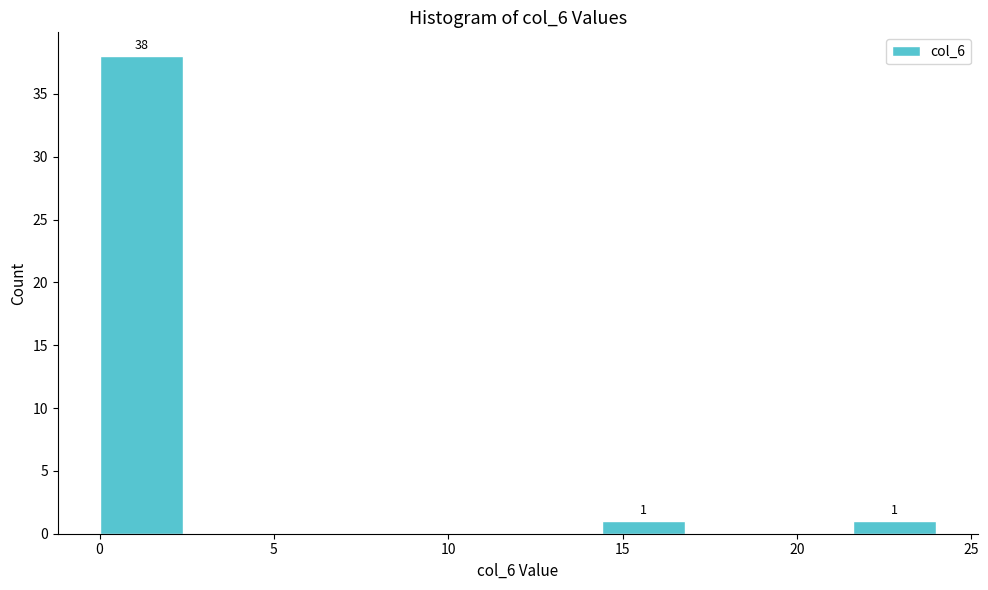

Which range on the x-axis has the tallest bar?

0.0 to 2.4